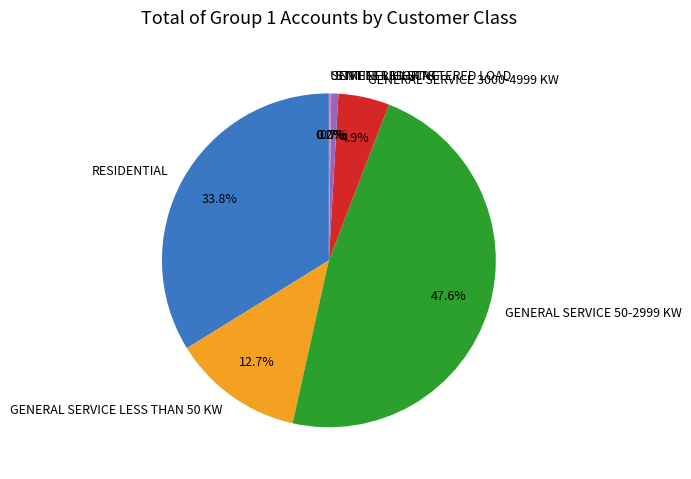

Do GENERAL SERVICE 50-2999 KW and RESIDENTIAL together represent more than half of the pie?

Yes